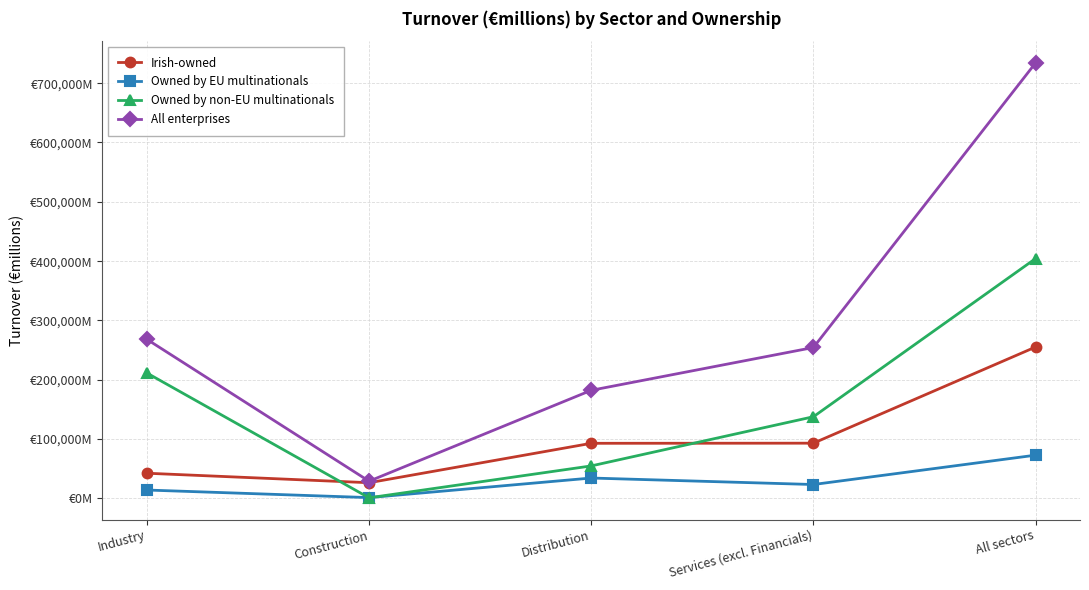

Reading left to right, extract all data points from this chart.

Irish-owned: Industry=42548	Construction=26536	Distribution=92975	Services (excl. Financials)=93190	All sectors=255249
Owned by EU multinationals: Industry=14229	Construction=1460	Distribution=34454	Services (excl. Financials)=23508	All sectors=72982
Owned by non-EU multinationals: Industry=211437	Construction=1123	Distribution=54869	Services (excl. Financials)=137752	All sectors=404332
All enterprises: Industry=268215	Construction=29119	Distribution=182298	Services (excl. Financials)=254451	All sectors=734082